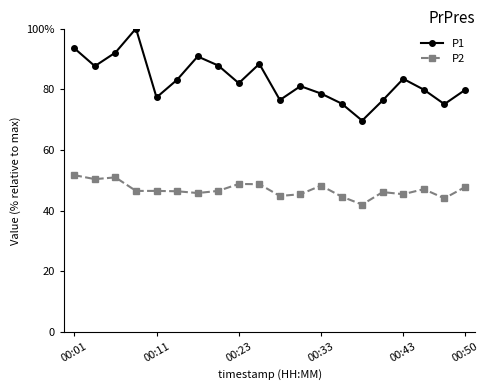

Is this an area chart (filled region under the line)?

No